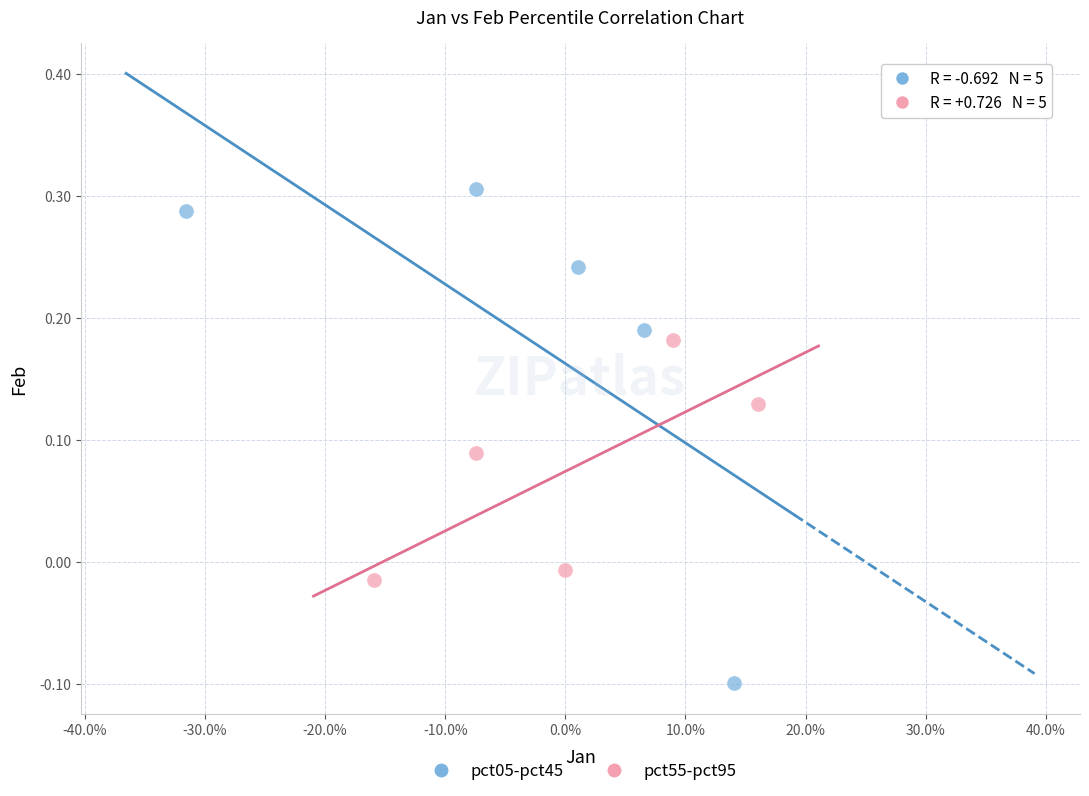

Which series has the widest spread of Y values?

pct05-pct45